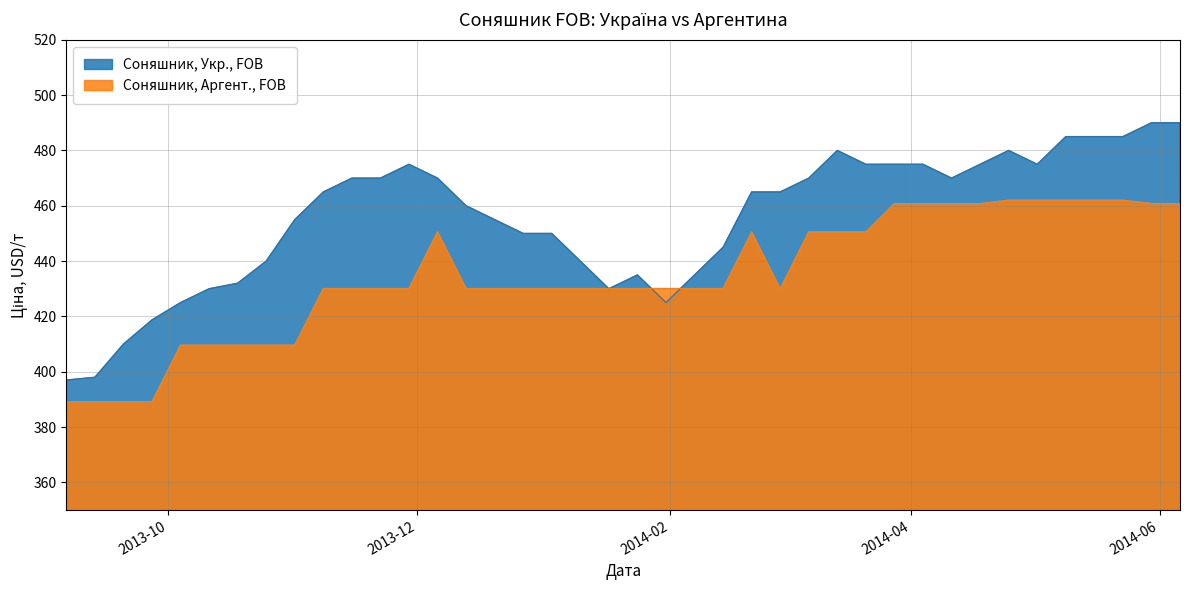

What is the value of the Соняшник, Укр., FOB point at the 40th from the left?

490.0